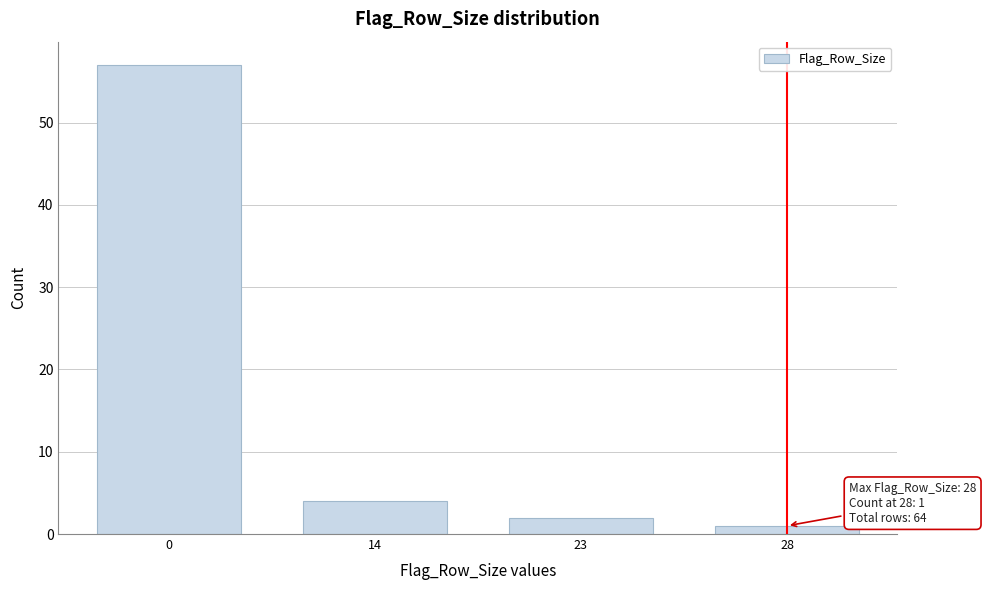

Reading left to right, transcribe all the data shown in this chart.

0=57	14=4	23=2	28=1